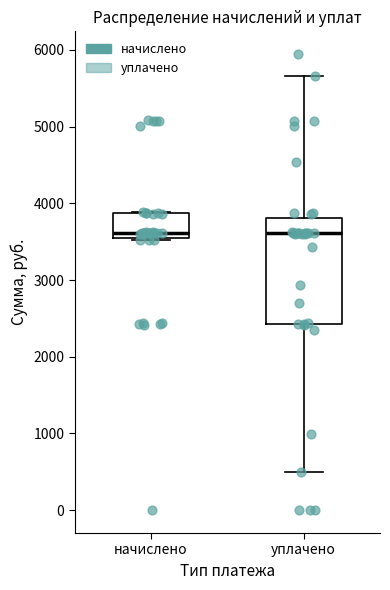

Which box is the tallest, from its lower edge to its upper edge?

уплачено